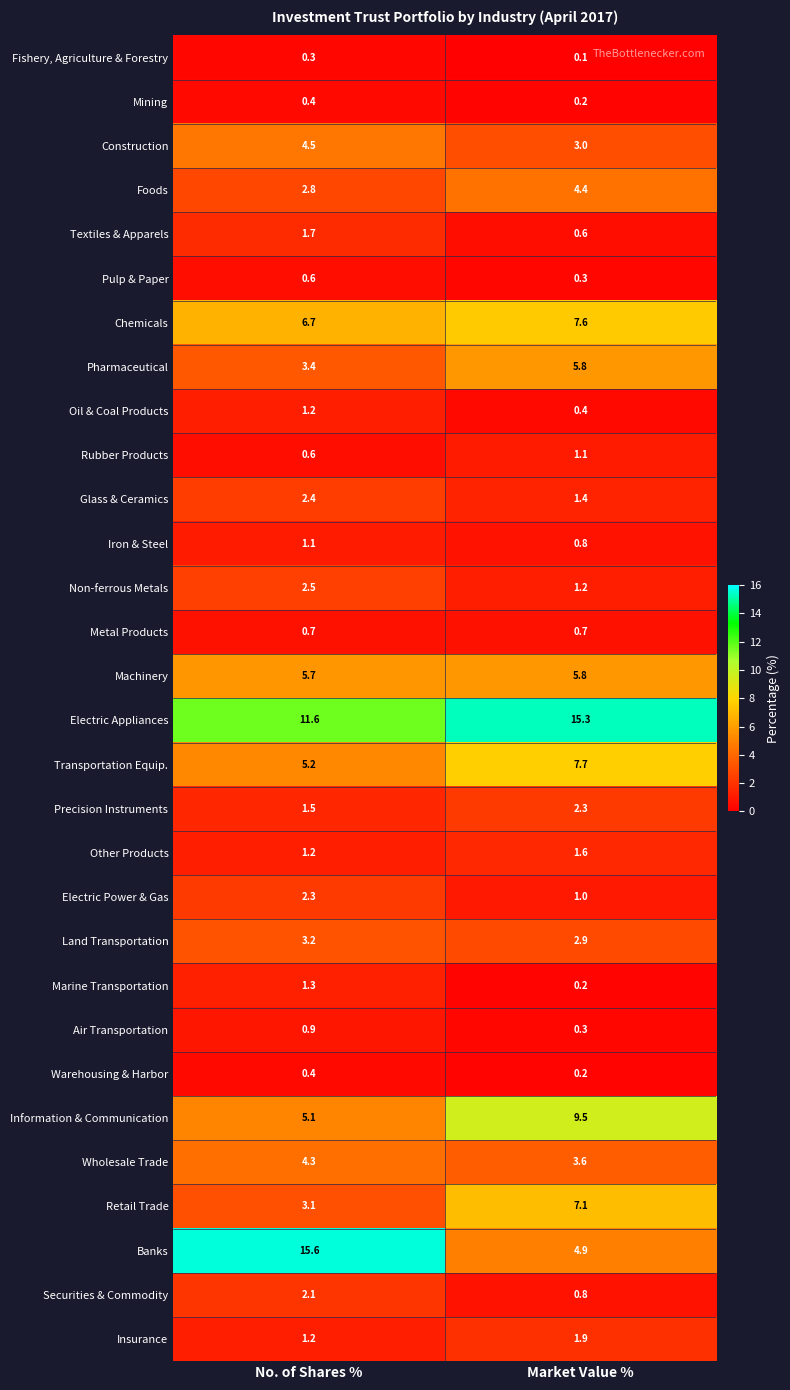

Where does the Electric Appliances series first go above 15?

Market Value %